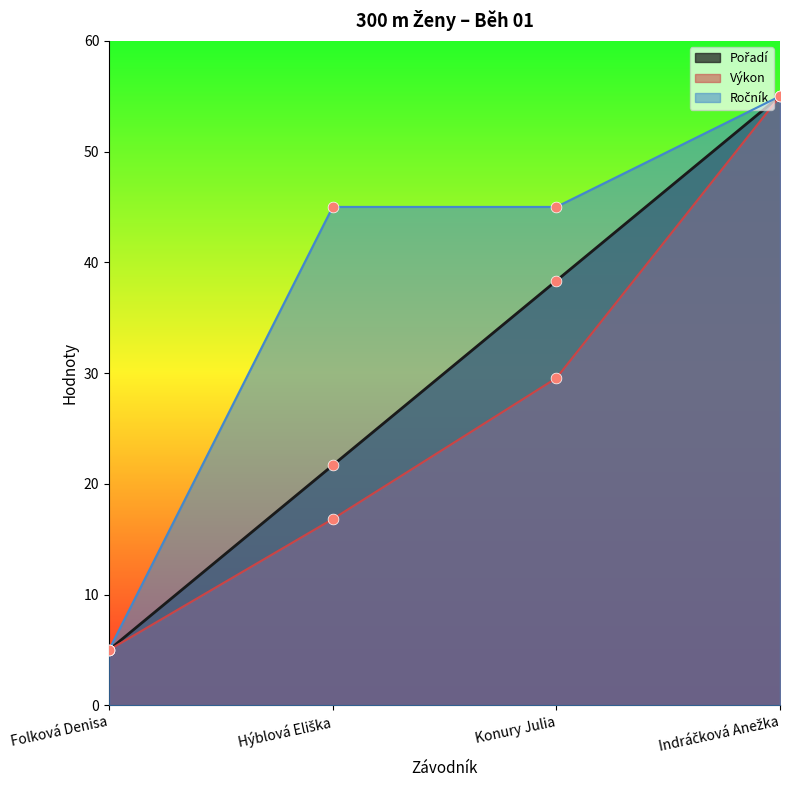

What are all the series names shown in the legend?

Pořadí, Výkon, Ročník